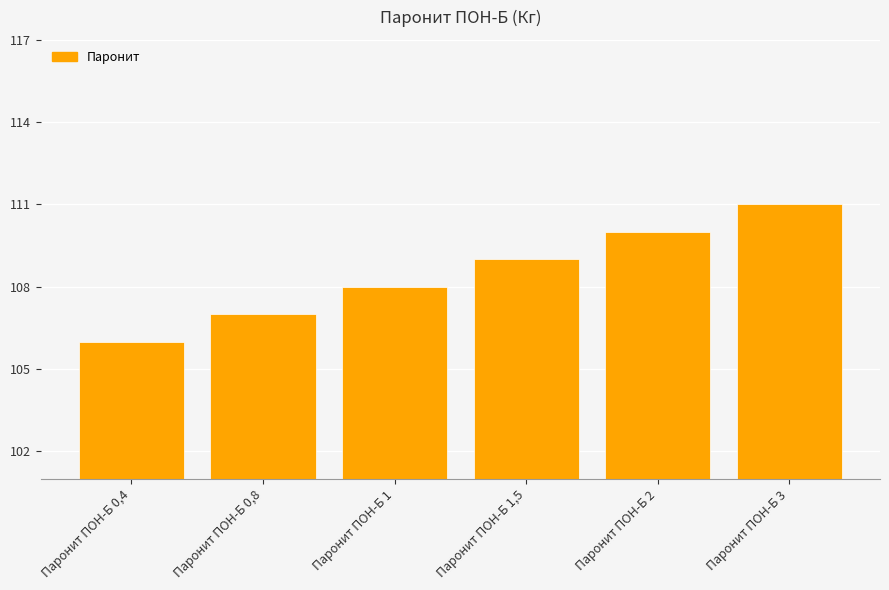

Rank the categories by value from highest to lowest.

Паронит ПОН-Б 3, Паронит ПОН-Б 2, Паронит ПОН-Б 1,5, Паронит ПОН-Б 1, Паронит ПОН-Б 0,8, Паронит ПОН-Б 0,4